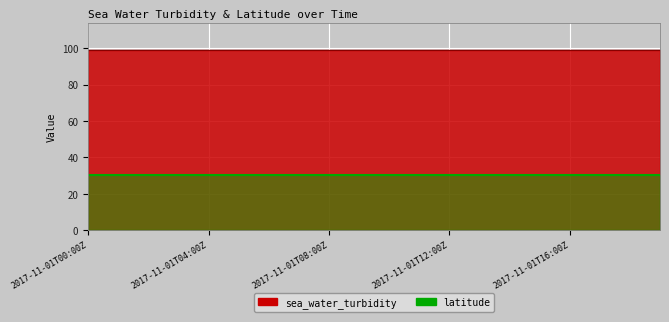

The value of sea_water_turbidity at 2017-11-01T18:00Z is 171.7. True or false?

False